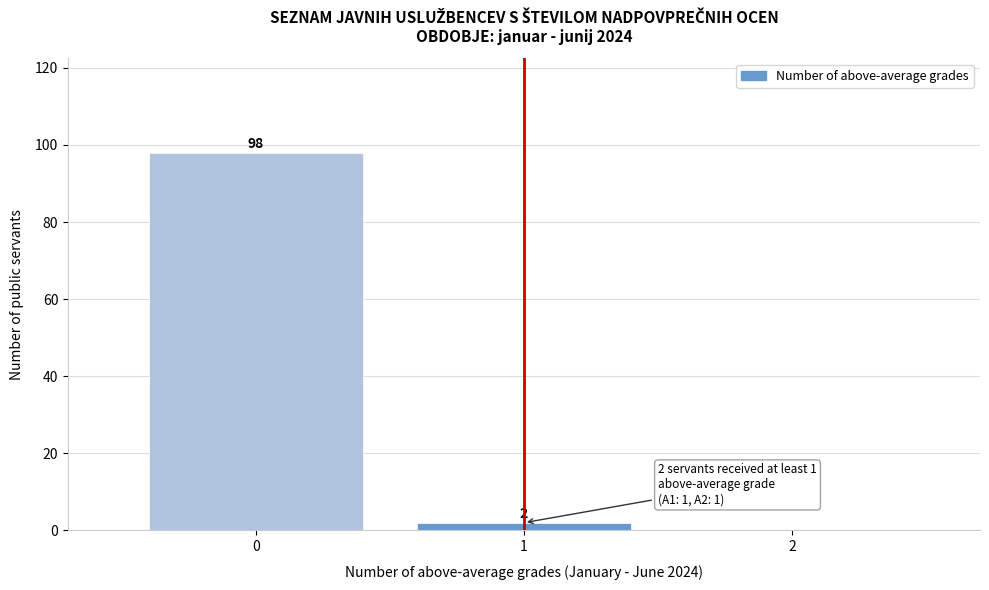

Reading left to right, transcribe all the data shown in this chart.

0=98	1=2	2=0